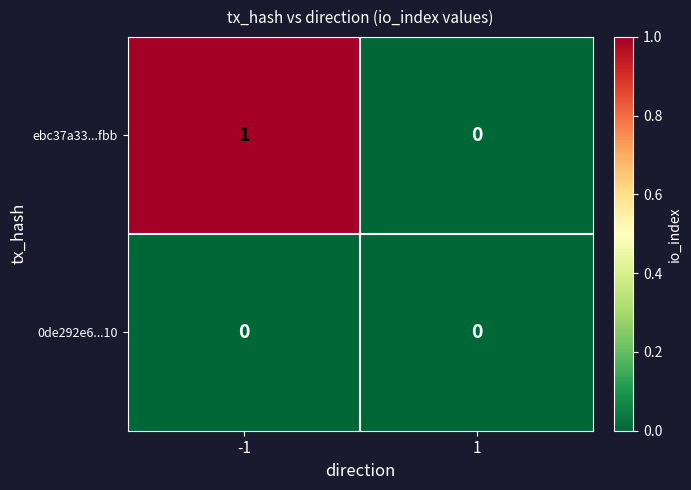

Which category has the highest value across all series?

-1